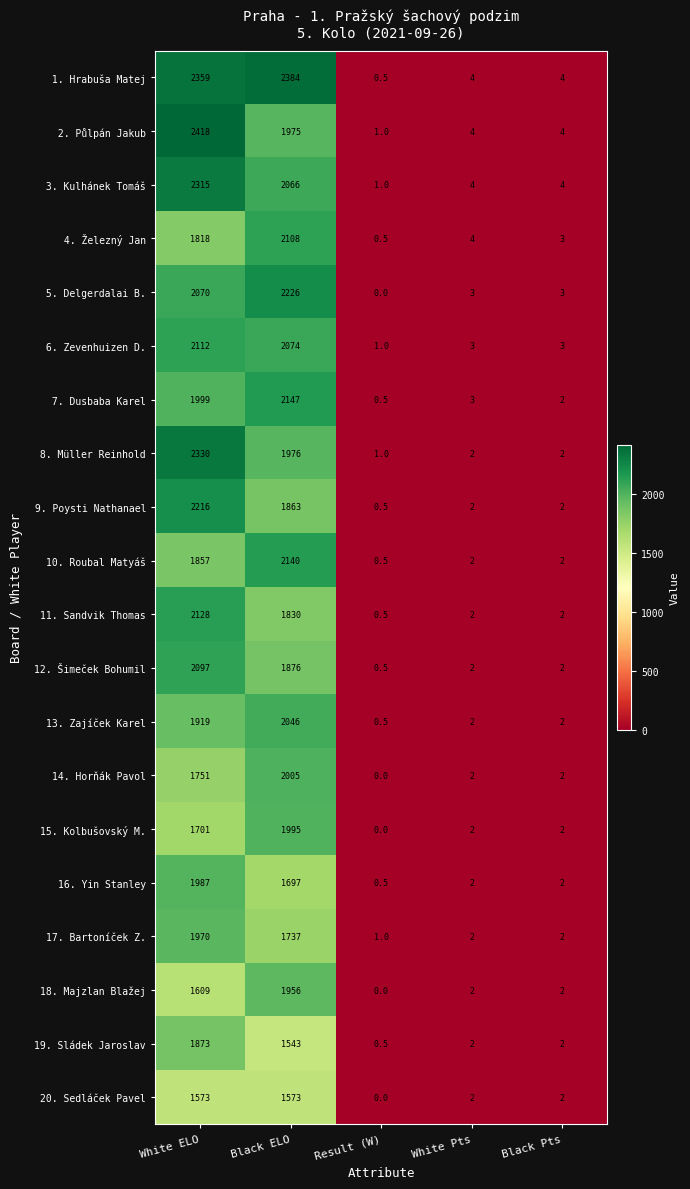

What is the difference between the 20. Sedláček Pavel values at Result (W) and Black Pts?

2.0